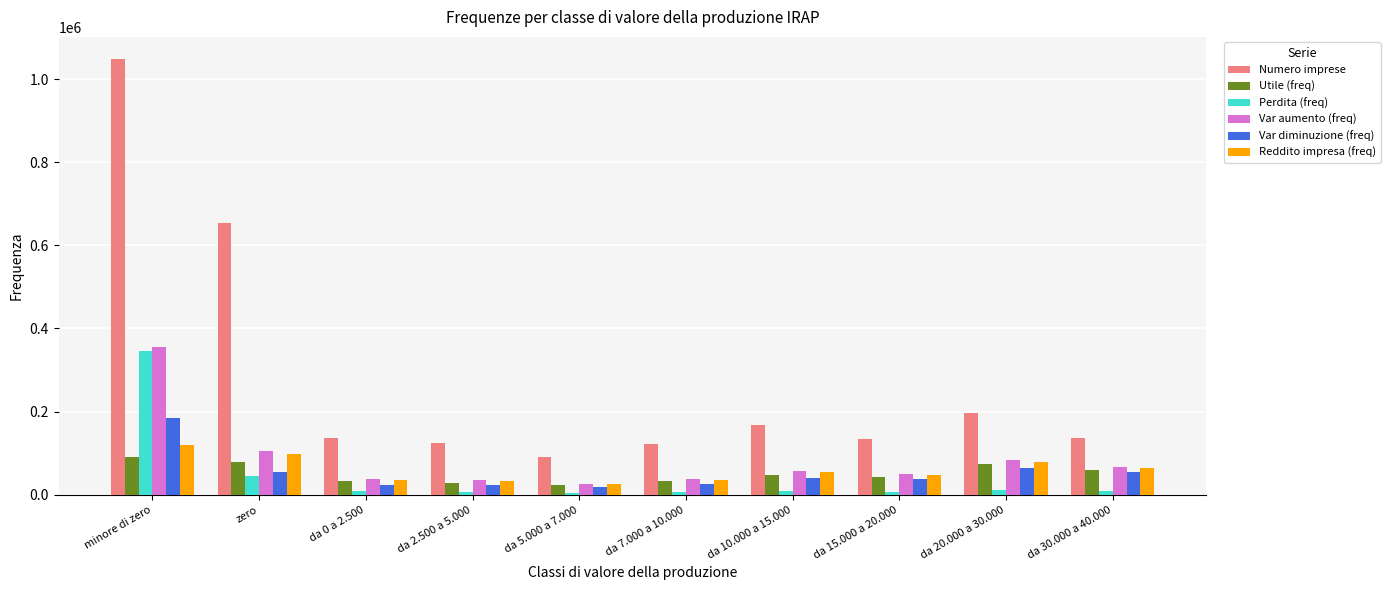

Where is Var diminuzione (freq) nearest to the value 100984?

da 20.000 a 30.000